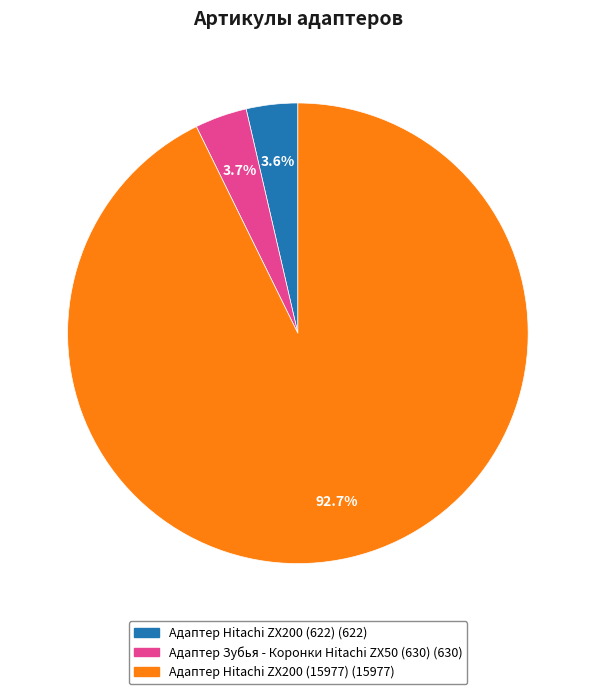

Approximately how many times larger is the value at Адаптер Зубья - Коронки Hitachi ZX50 (630) compared to Адаптер Hitachi ZX200 (622)?

1.0